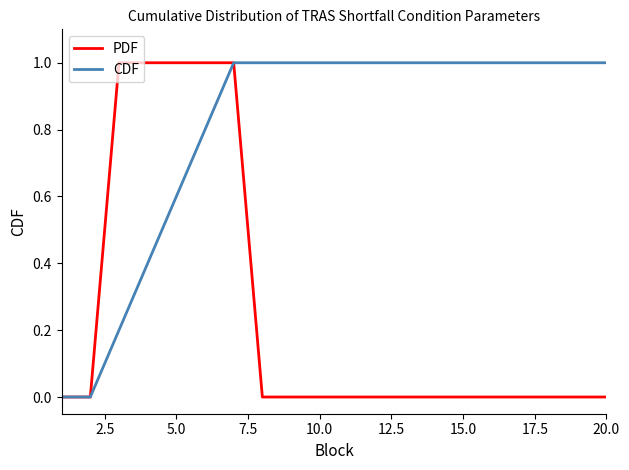

List the series in order of their overall mean, highest first.

CDF, PDF